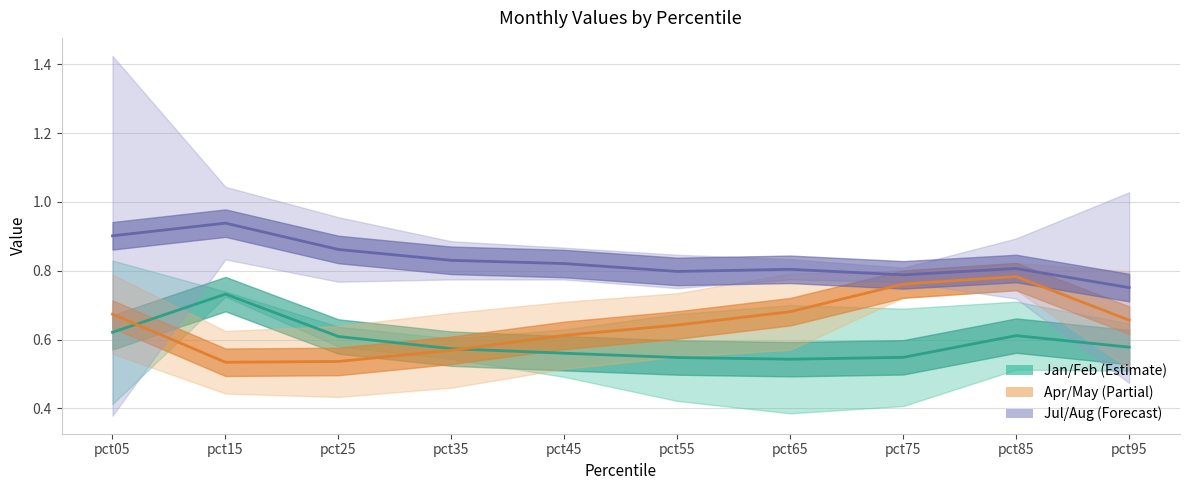

Which series has the widest spread of values?

May